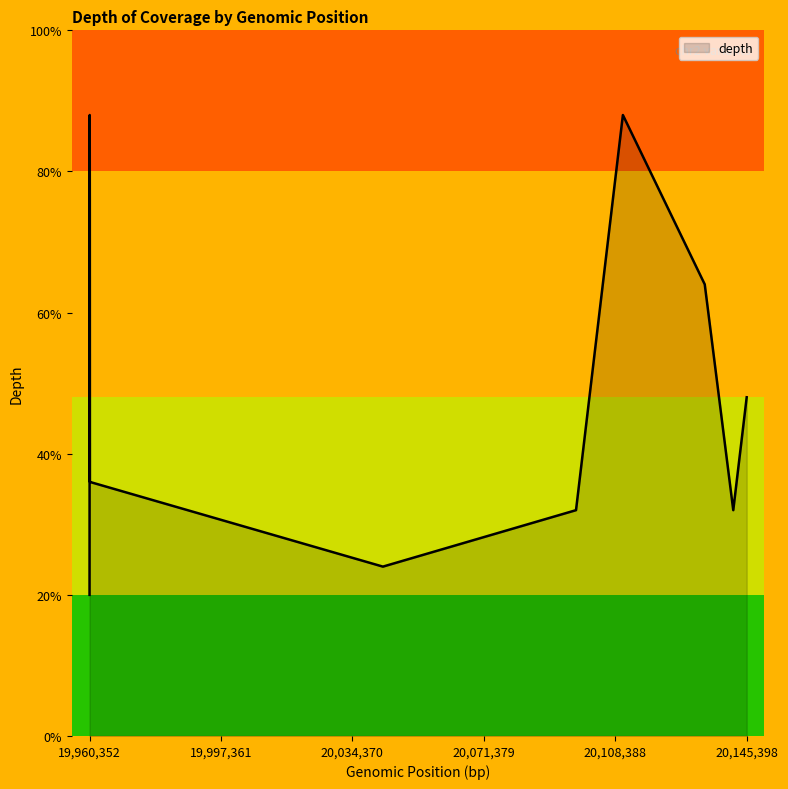

Reading left to right, transcribe all the data shown in this chart.

5	22	19	9	9	6	8	22	16	8	12